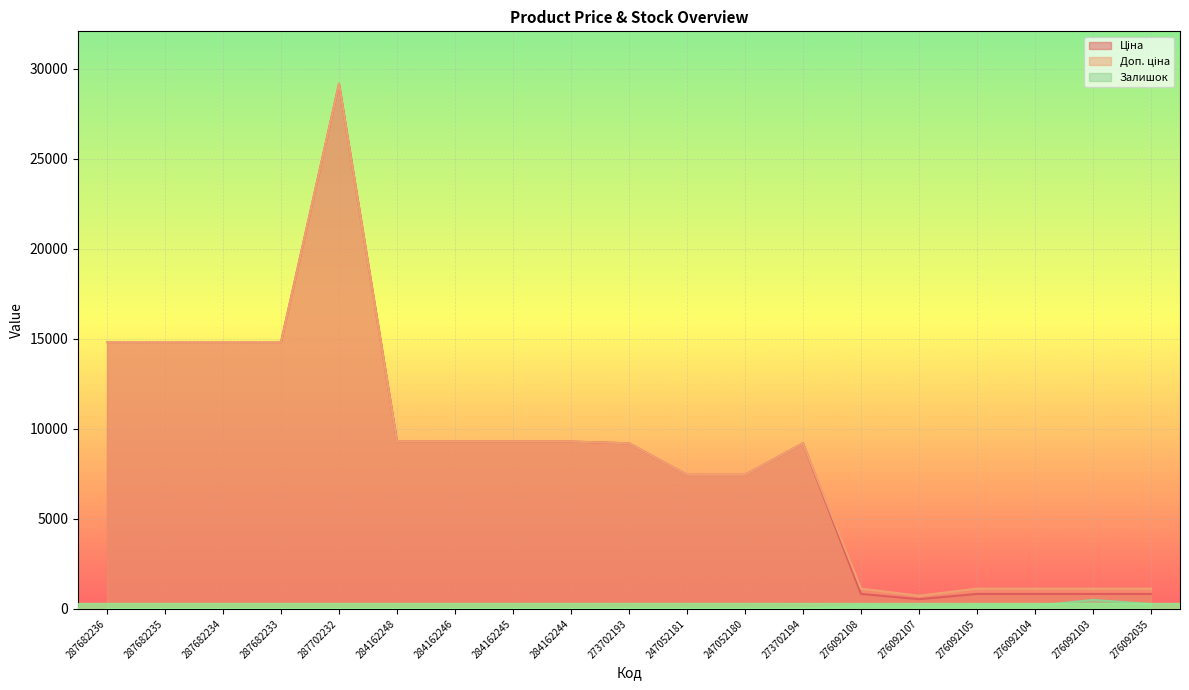

What is the label of the 5th point from the right?

276092107